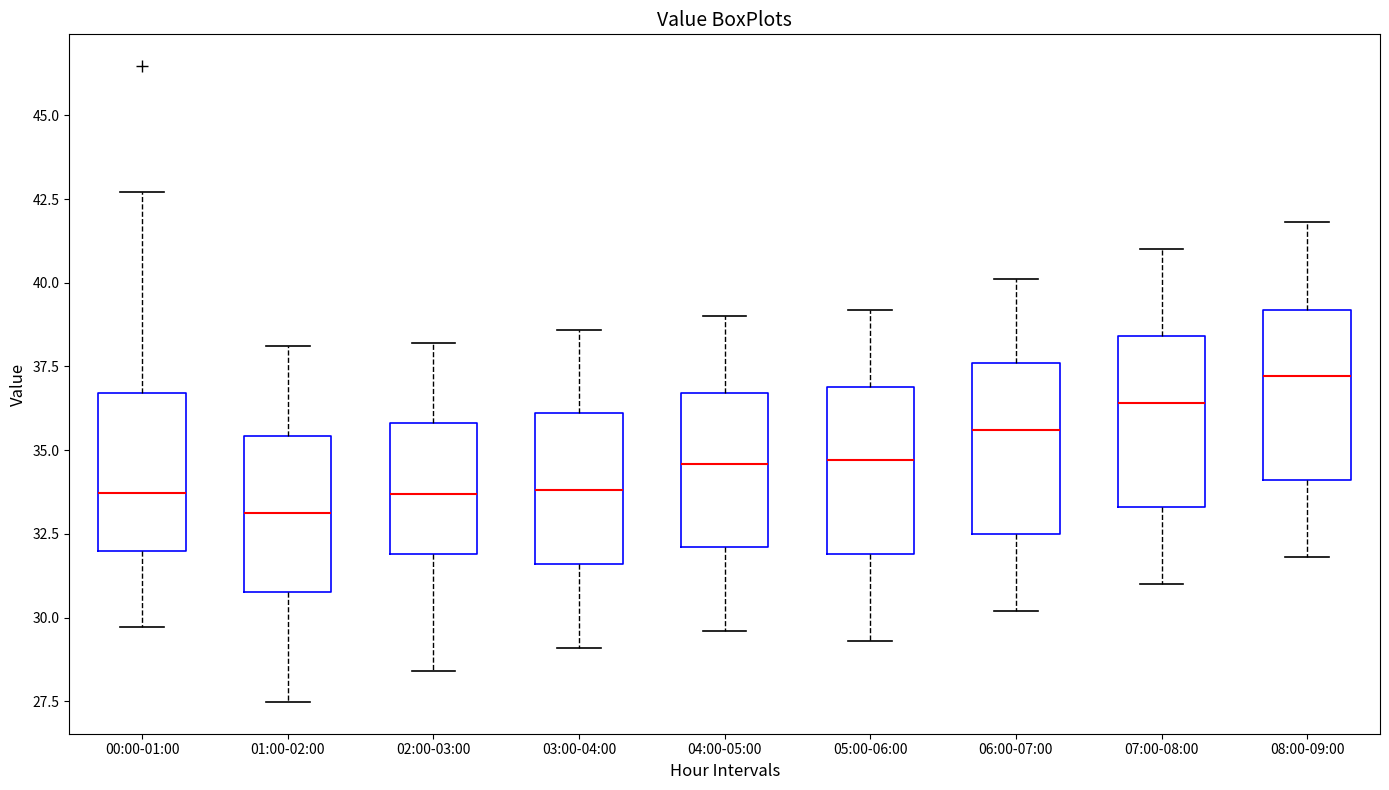

Reading left to right, read every box against the y-axis: the position of its median line, the range the box covers, and the ends of its whiskers. The values are not printed on the chart, so give them approximately, as read against the axis.

00:00-01:00: median 33.5, box 32.0 to 36.5, whiskers 29.5 to 42.5
01:00-02:00: median 33.0, box 31.0 to 35.5, whiskers 27.5 to 38.0
02:00-03:00: median 33.5, box 32.0 to 36.0, whiskers 28.5 to 38.0
03:00-04:00: median 34.0, box 31.5 to 36.0, whiskers 29.0 to 38.5
04:00-05:00: median 34.5, box 32.0 to 36.5, whiskers 29.5 to 39.0
05:00-06:00: median 34.5, box 32.0 to 37.0, whiskers 29.5 to 39.0
06:00-07:00: median 35.5, box 32.5 to 37.5, whiskers 30.0 to 40.0
07:00-08:00: median 36.5, box 33.5 to 38.5, whiskers 31.0 to 41.0
08:00-09:00: median 37.0, box 34.0 to 39.0, whiskers 32.0 to 42.0